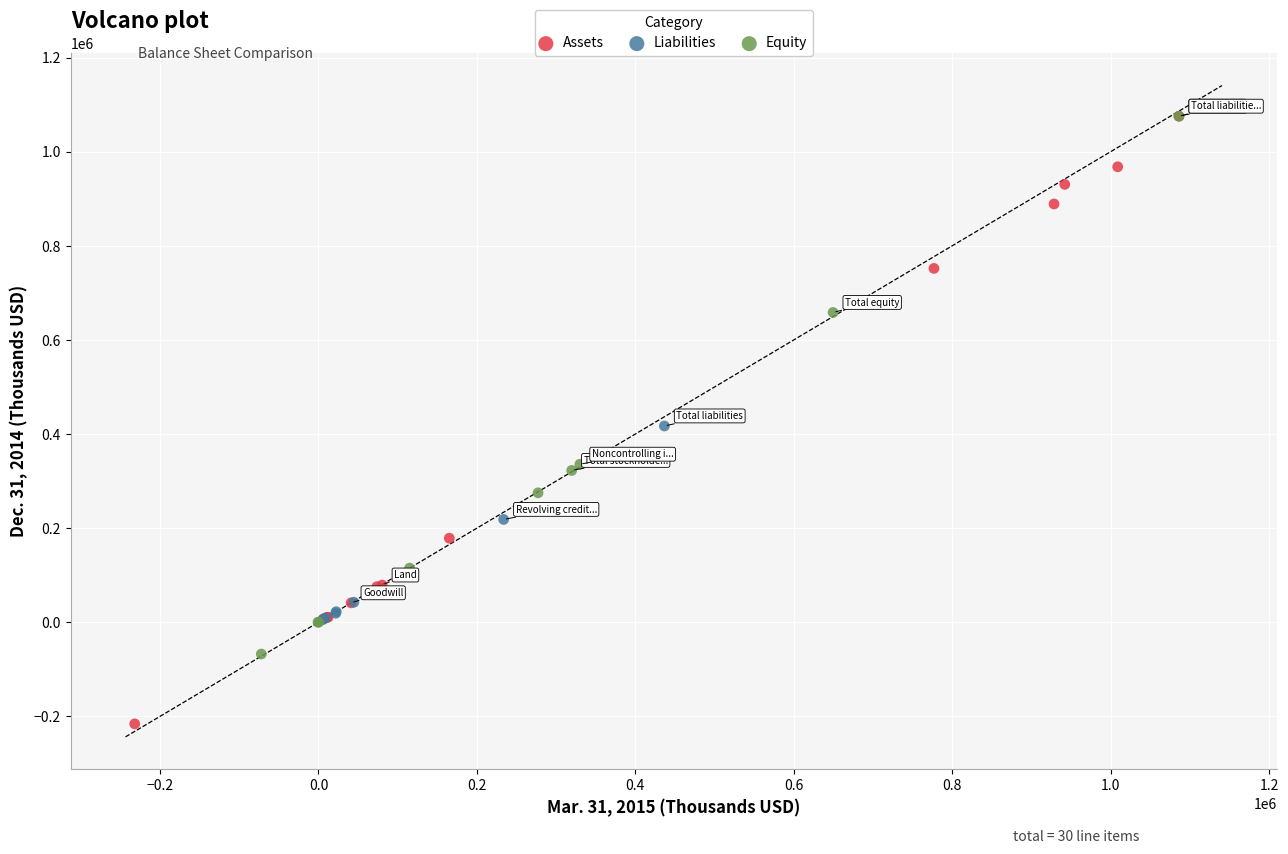

Which series reaches the minimum Y coordinate?

Assets